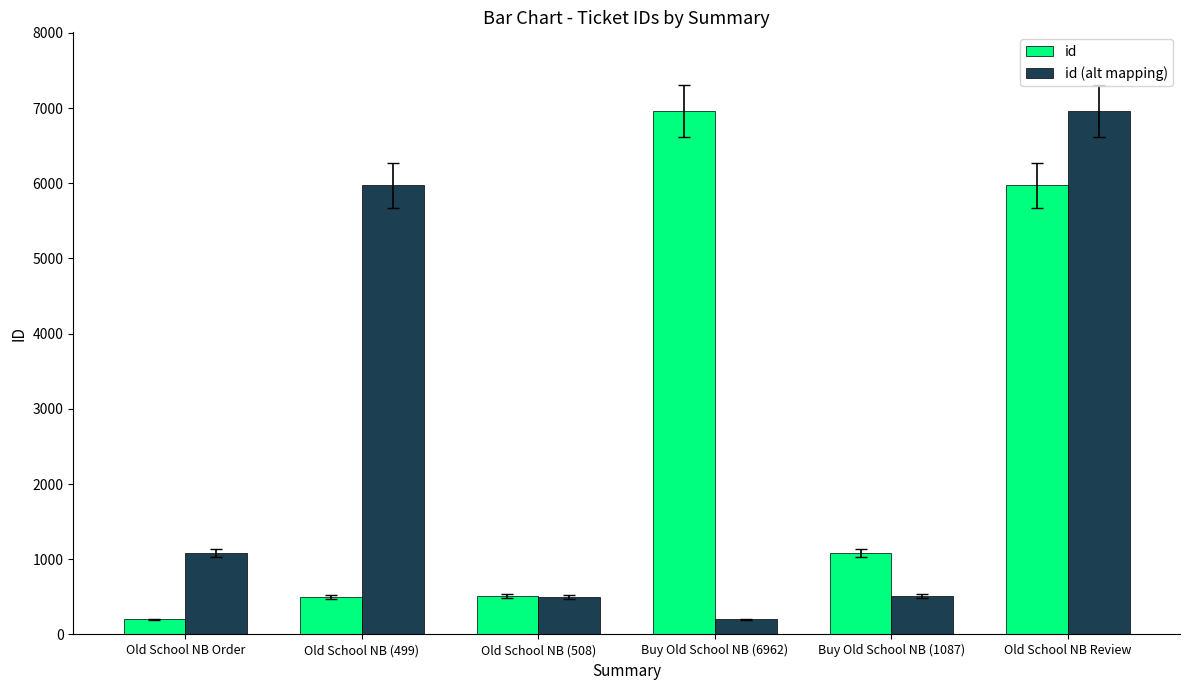

What is the difference between the maximum and second lowest values in the id (alt mapping) series?

6463